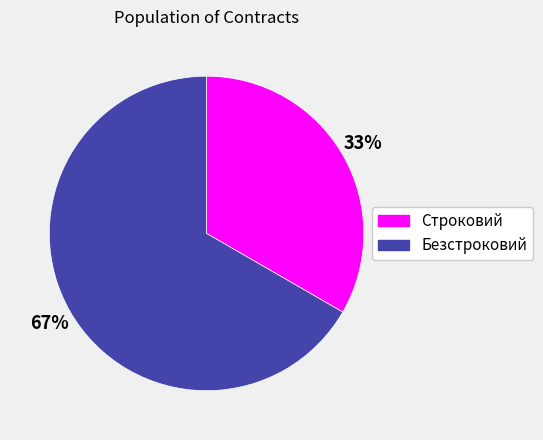

Which category has the biggest portion of the pie?

Безстроковий